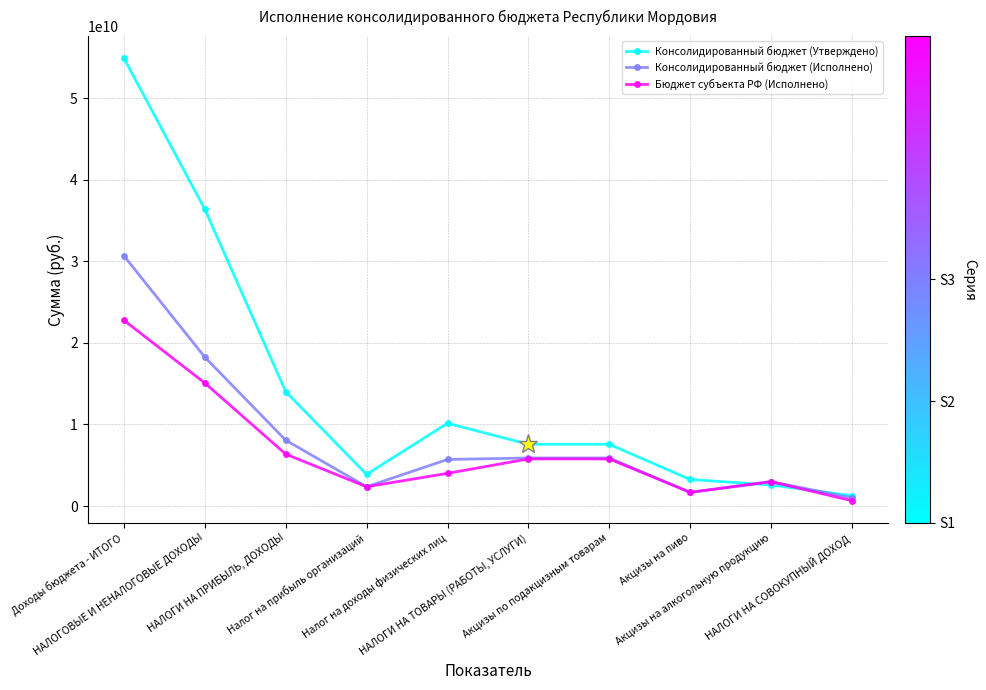

What is the total value across all series at НАЛОГИ НА ПРИБЫЛЬ, ДОХОДЫ?

28457771578.4